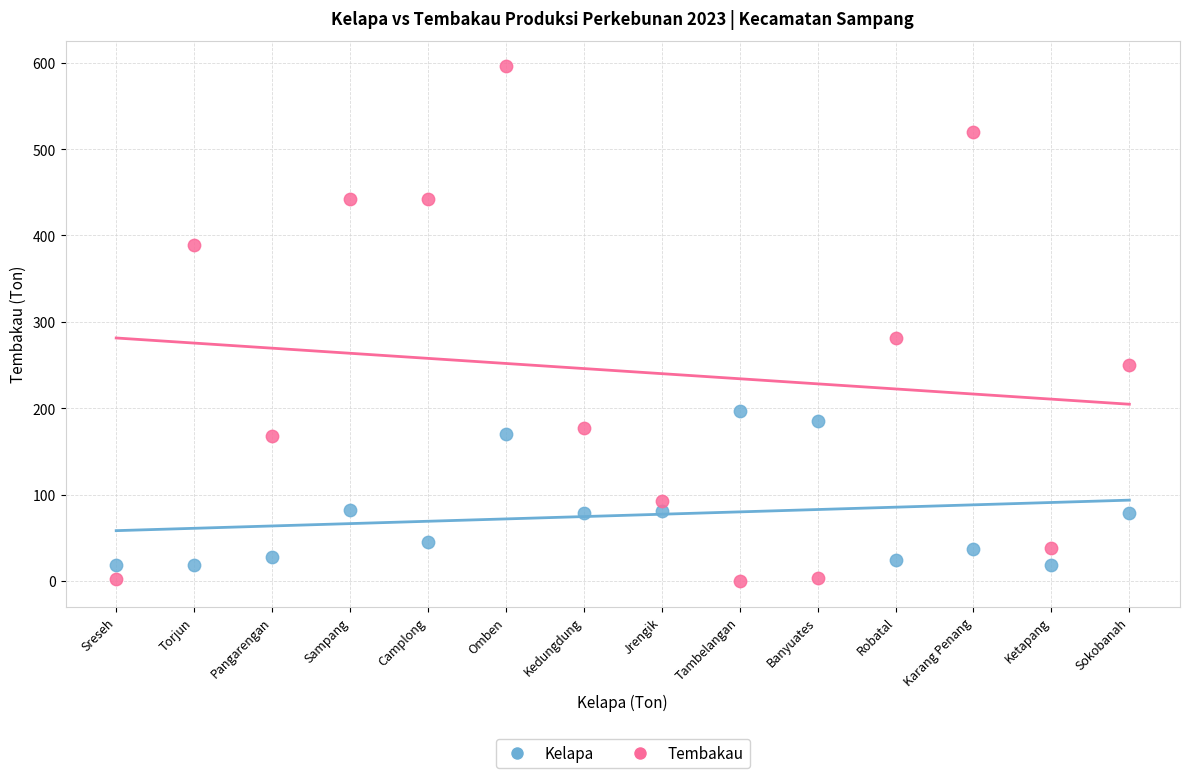

Which series reaches the maximum Y coordinate?

Tembakau